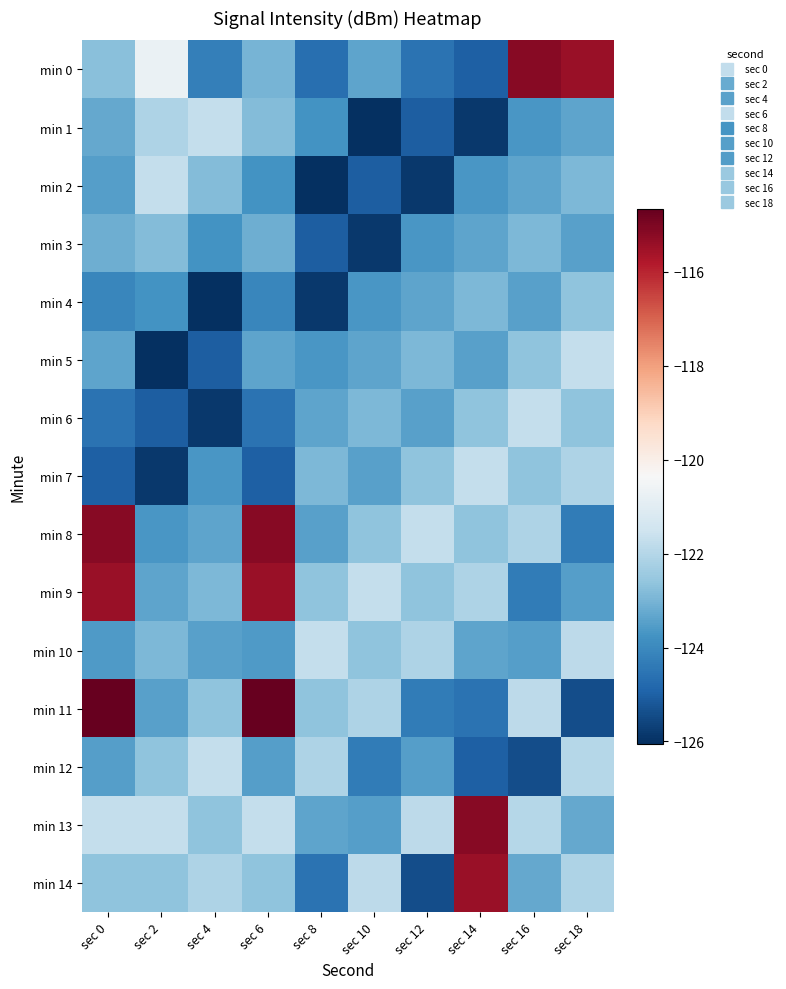

What is the total value across all series at sec 8?

-1855.8